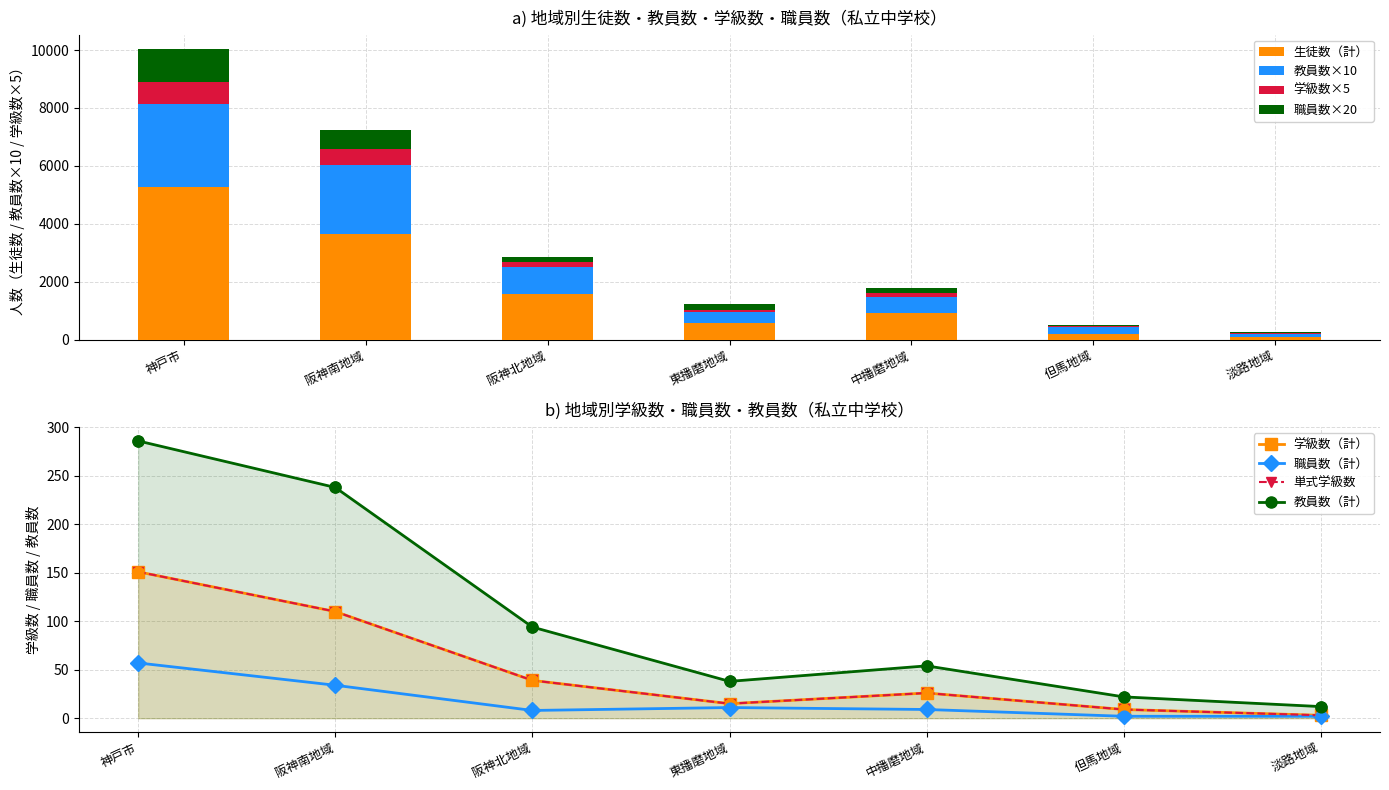

At which label does 生徒数（計） reach its peak?

神戸市